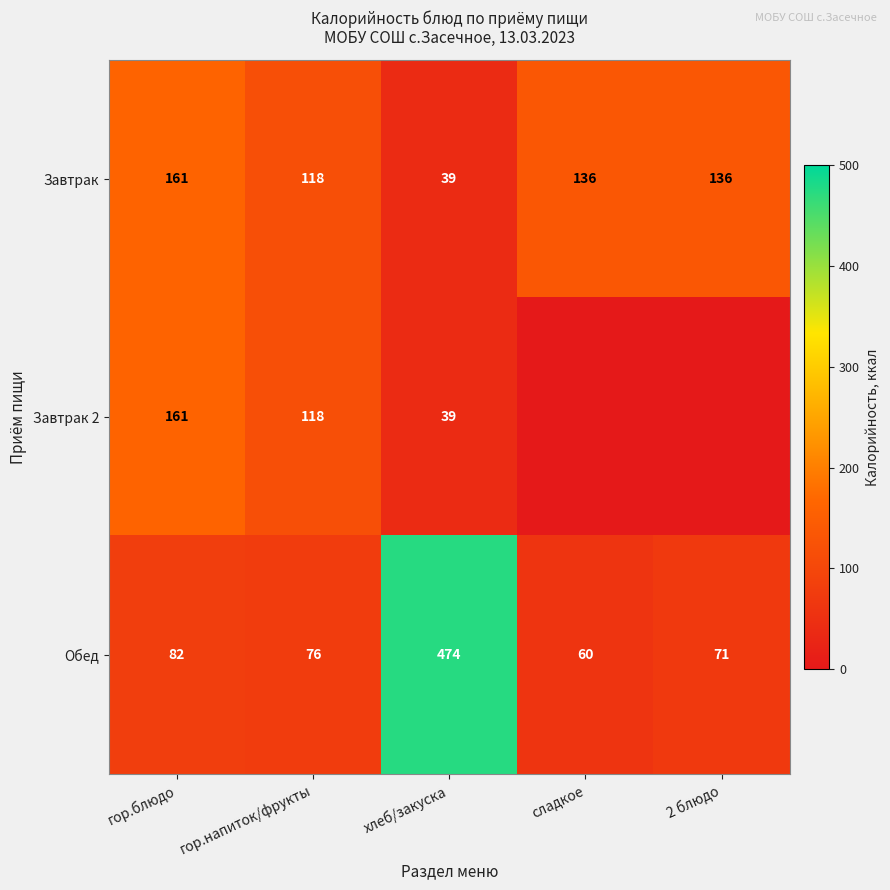

What is the sum of all Обед values?

763